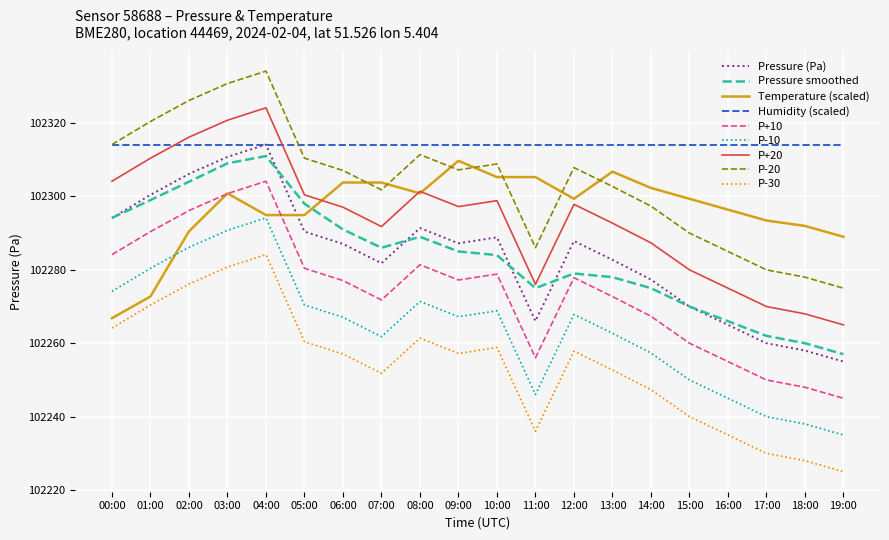

What is the lowest value of the P+20 series?

102265.0